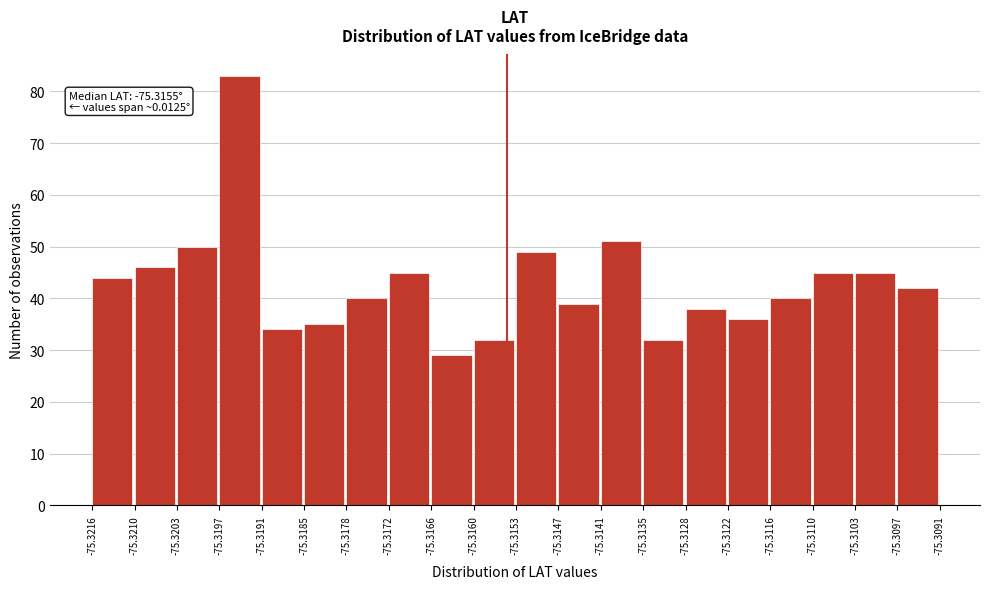

Over which range of the x-axis is the bar tallest?

-75.3197 to -75.3191